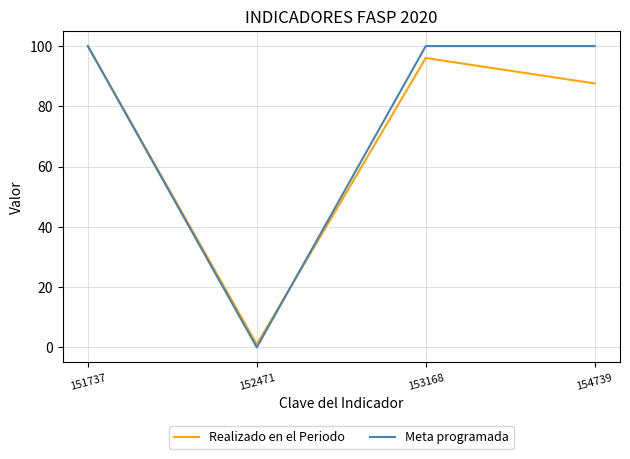

Is this an area chart (filled region under the line)?

No